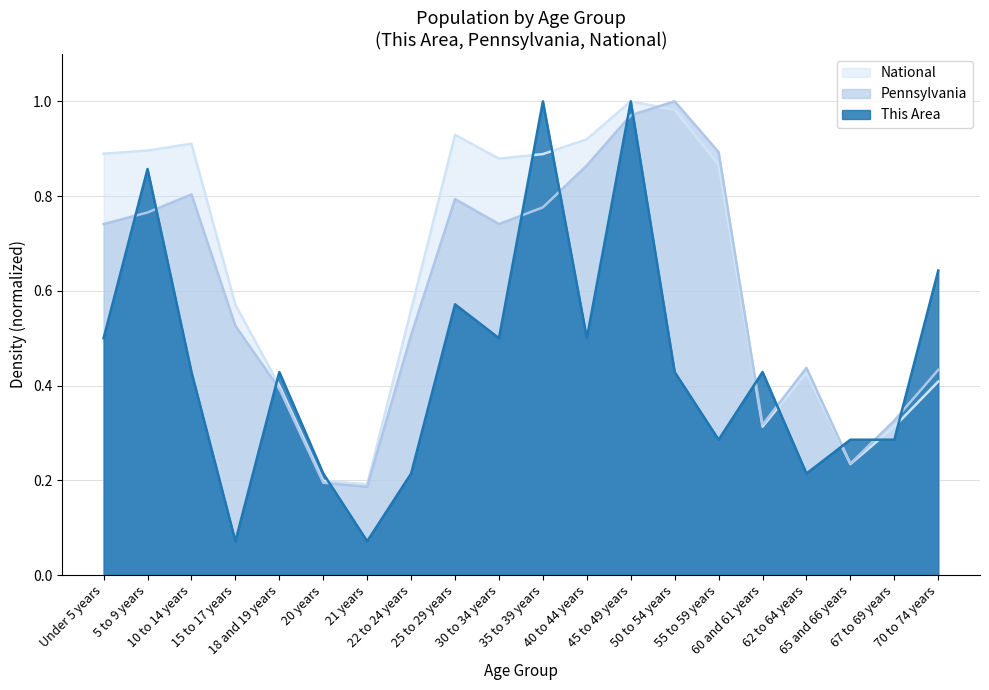

Which series ends up on top after the final intersection of This Area and Pennsylvania?

This Area